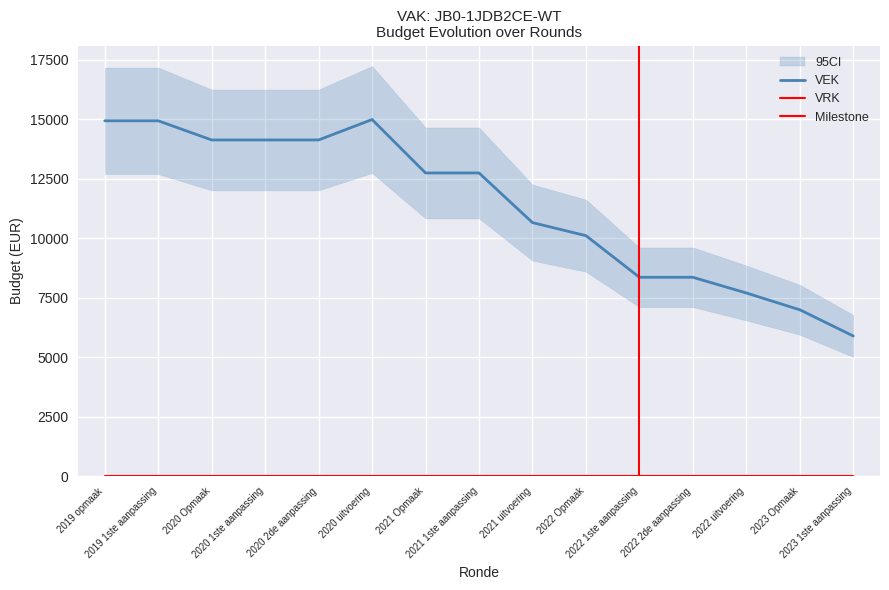

The value of VEK_lower at 2023 Opmaak is 11053. True or false?

False